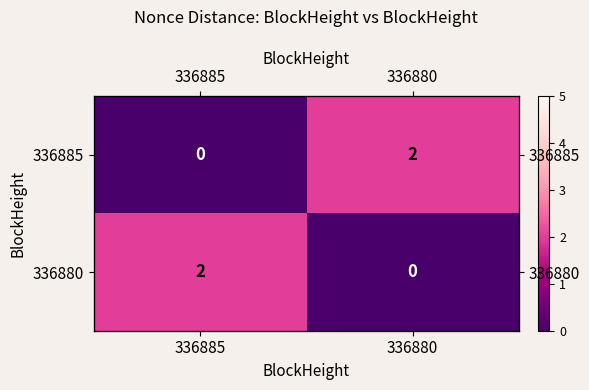

What is the greatest value displayed?

2